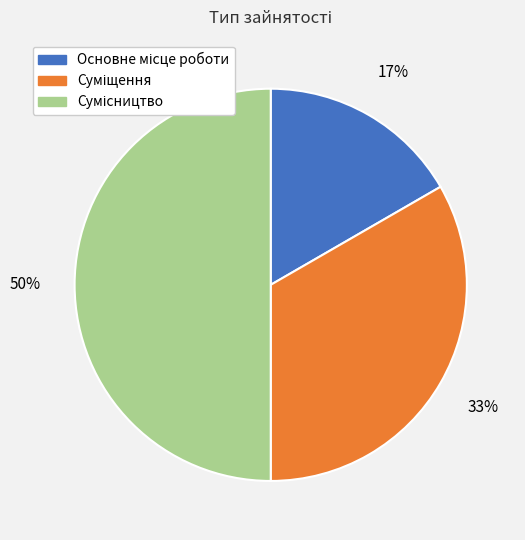

To the nearest percent, what is the average slice percentage?

33%